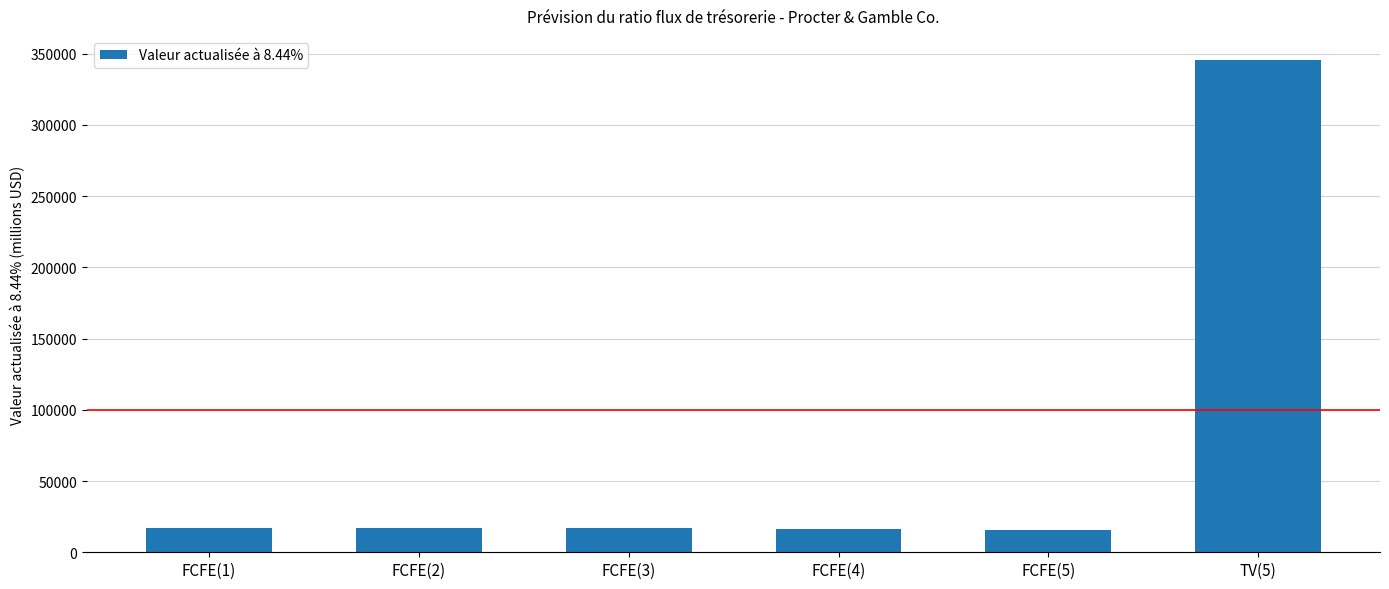

Where is the data nearest to the value 180369?

FCFE(2)